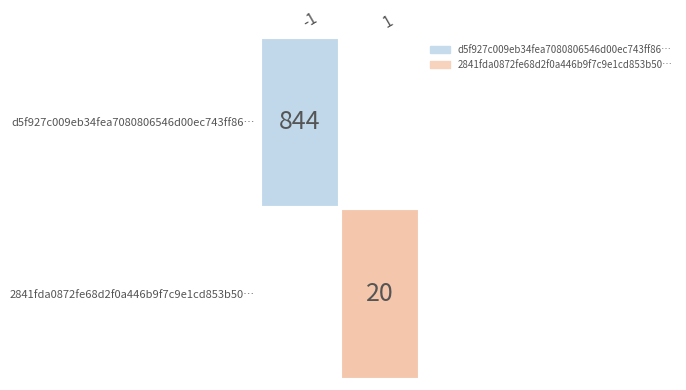

True or false: 2841fda0872fe68d2f0a446b9f7c9e1cd853b50… has a value of 20 at 1.

True